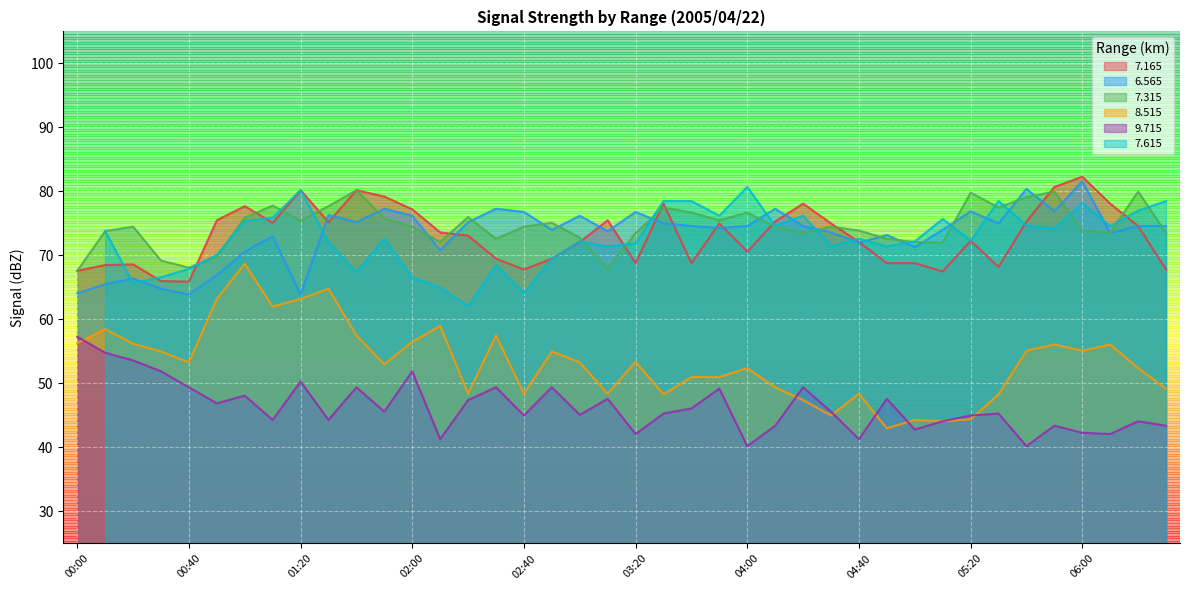

Is the value of   7.165 at 02:00 greater than the value of   8.515 at 00:40?

Yes